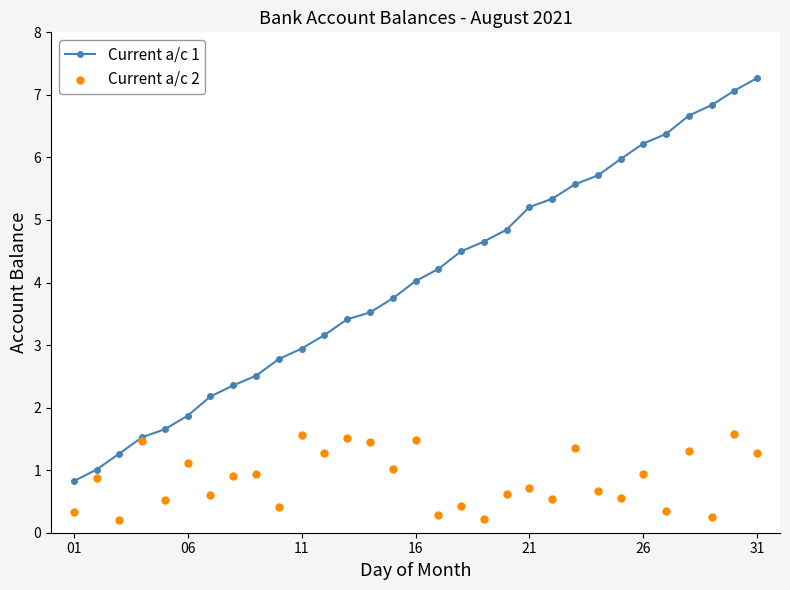

At how many categories does at least one series exceed 5?

11